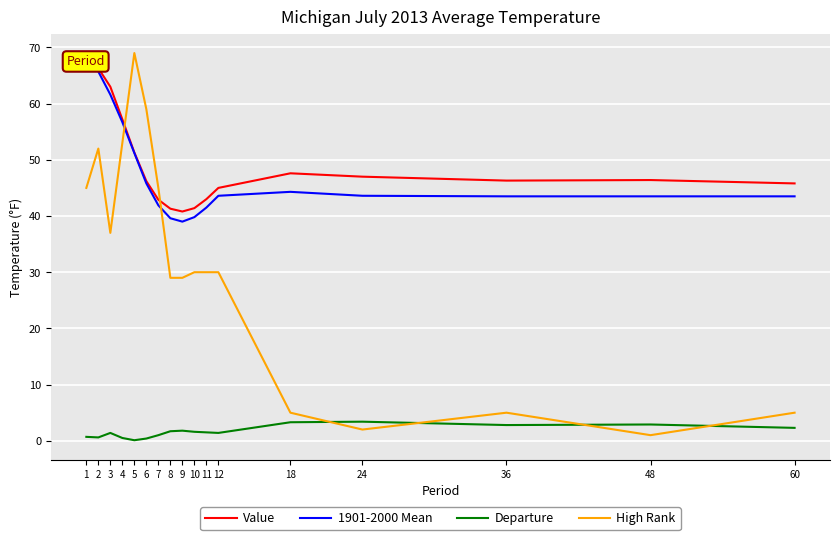

The value of 1901-2000 Mean at 4 is 97.8. True or false?

False